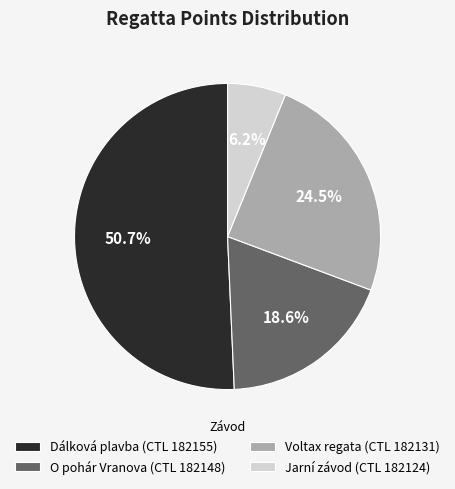

Which has a higher value, O pohár Vranova (CTL 182148) or Jarní závod (CTL 182124)?

O pohár Vranova (CTL 182148)